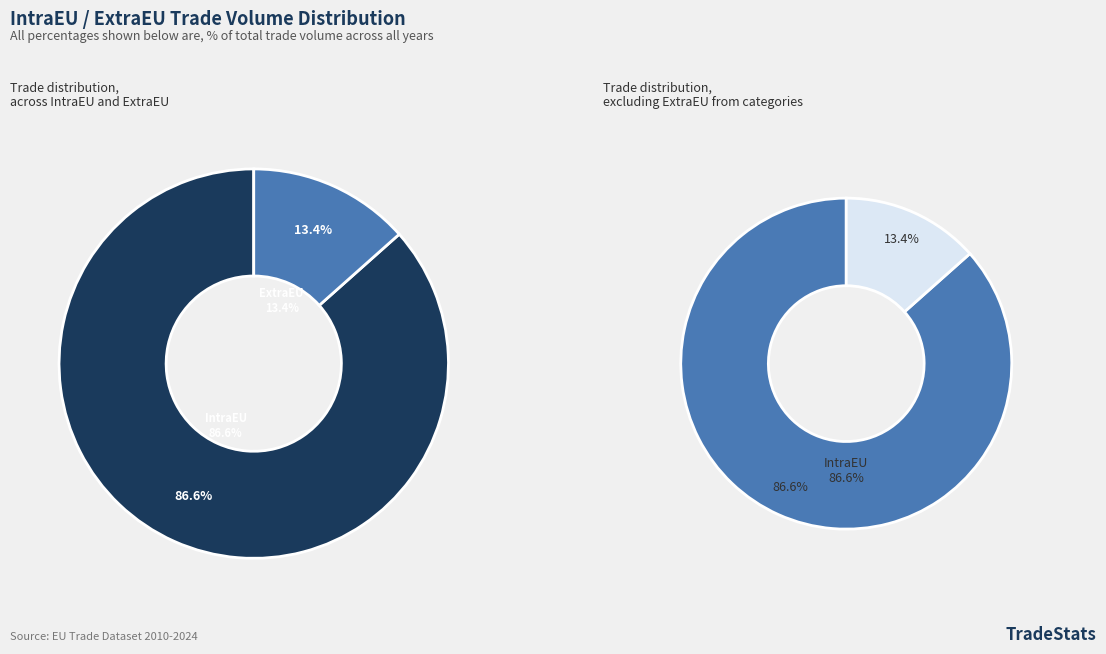

What is the ratio of the value at ExtraEU to the value at IntraEU?

0.2